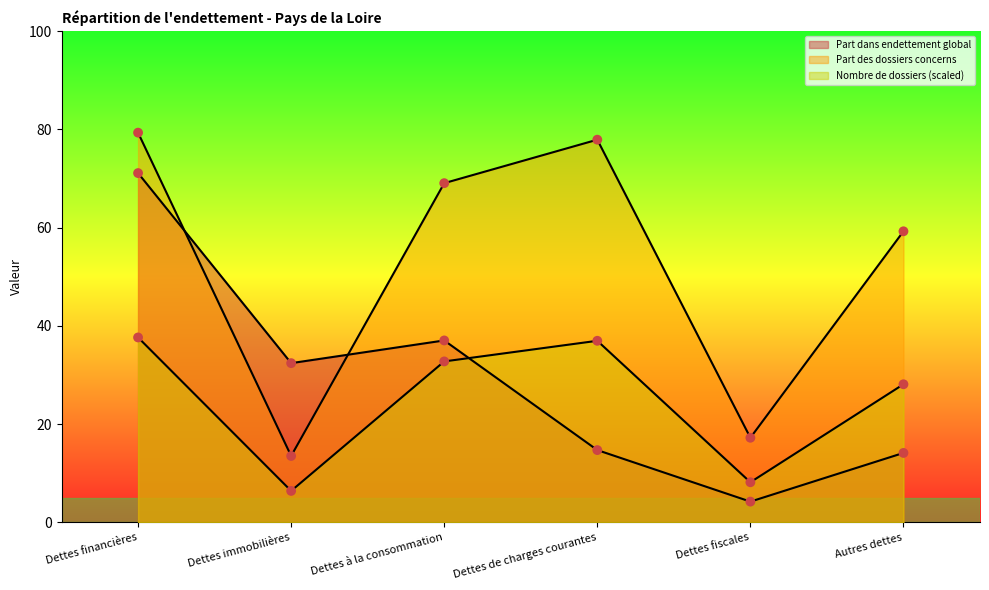

How many lines are shown in the chart?

3